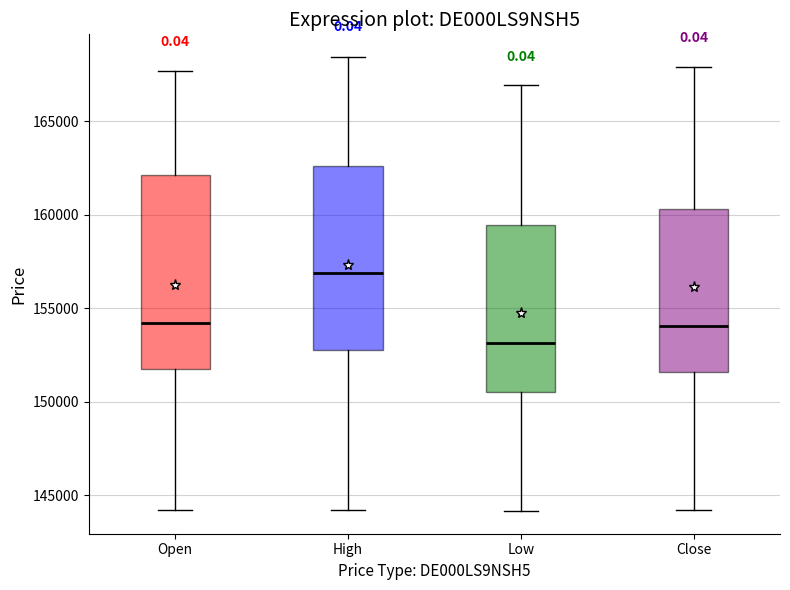

Where does the upper whisker of the box for Close end on the y-axis? The values are not printed on the chart, so give them approximately, as read against the axis.

168000